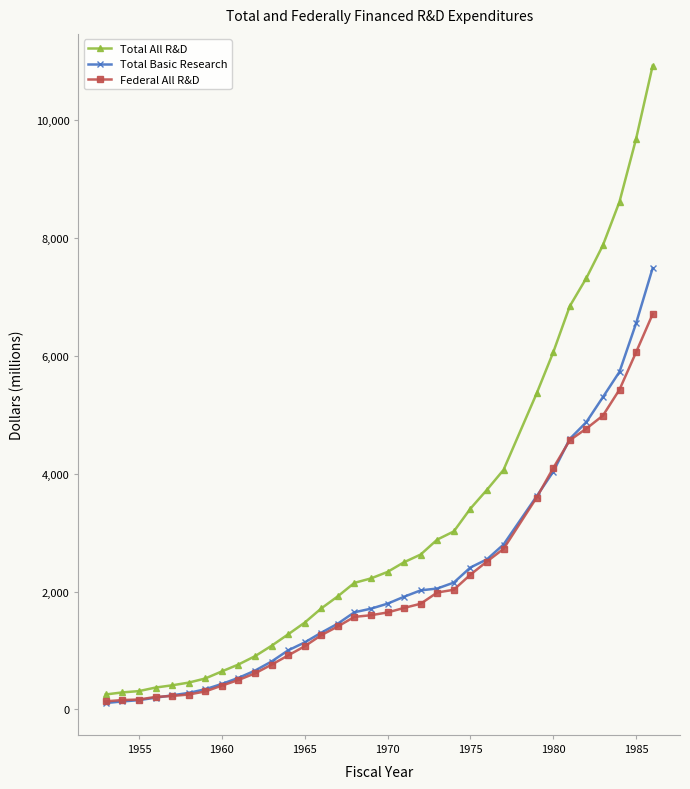

Rank the series by their maximum value, from highest to lowest.

Total All R&D, Total Basic Research, Federal All R&D